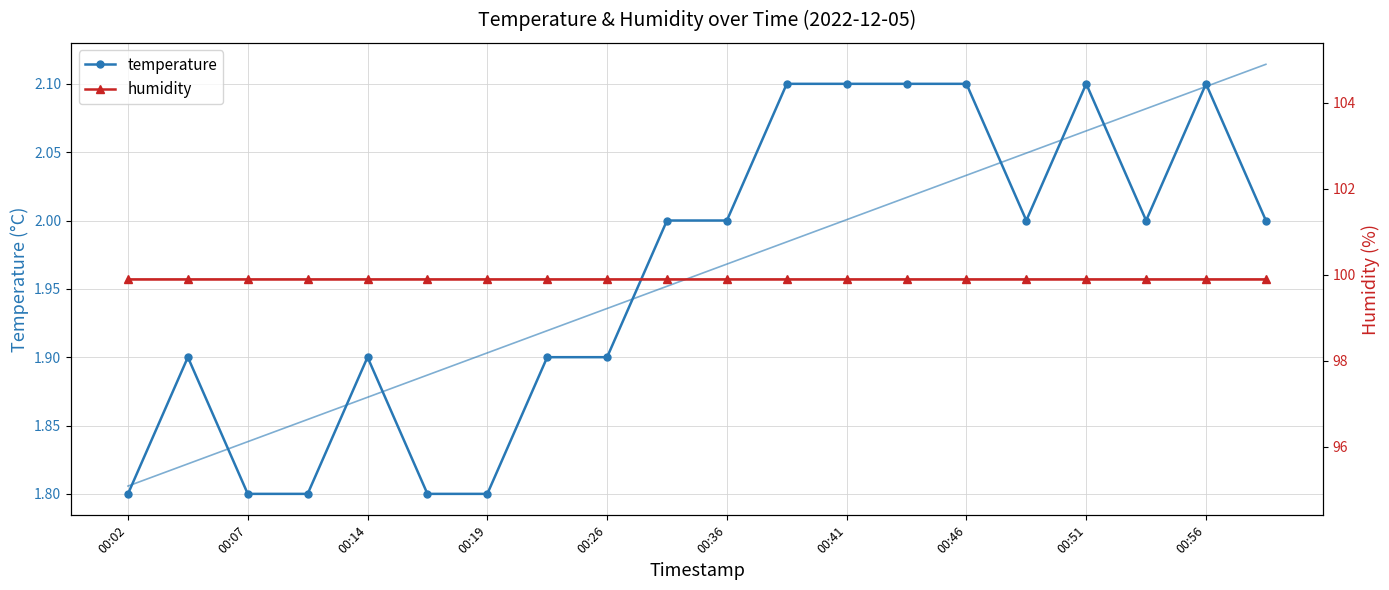

How many lines are shown in the chart?

2